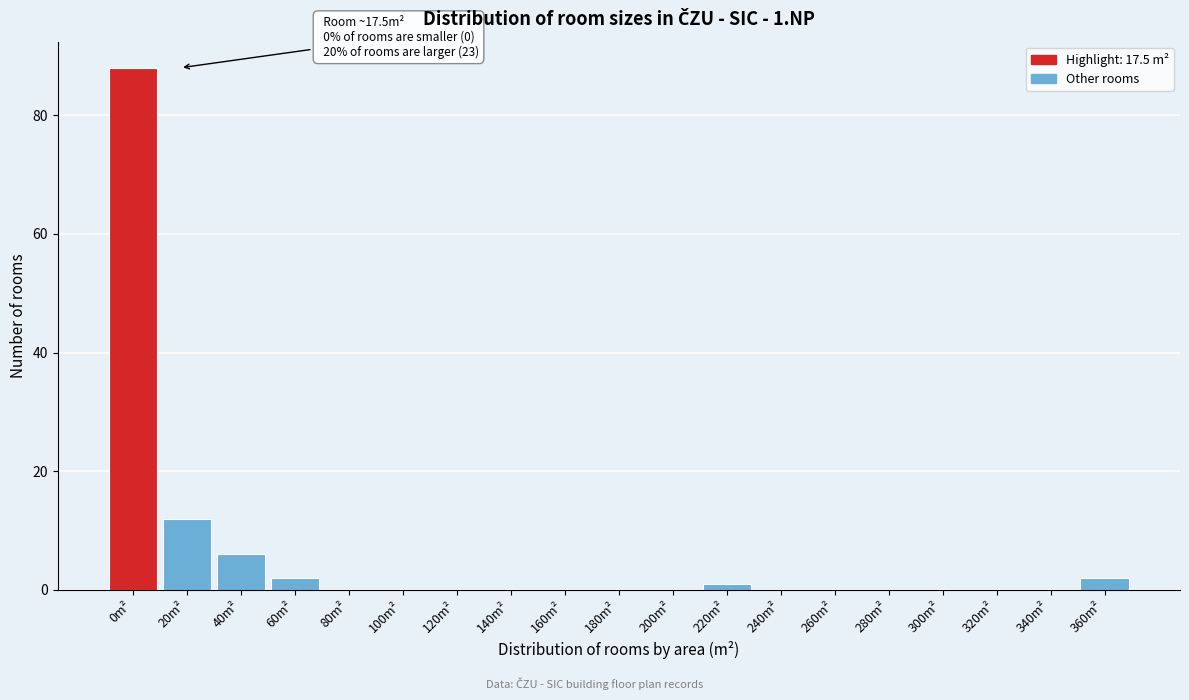

Reading left to right, extract all data points from this chart.

0m²=88	20m²=12	40m²=6	60m²=2	80m²=0	100m²=0	120m²=0	140m²=0	160m²=0	180m²=0	200m²=0	220m²=1	240m²=0	260m²=0	280m²=0	300m²=0	320m²=0	340m²=0	360m²=2